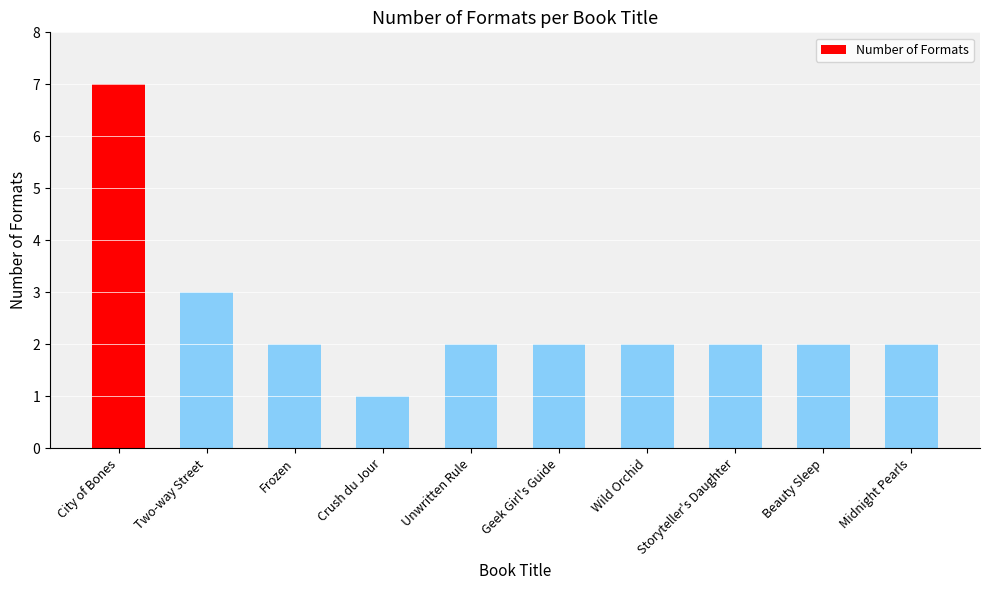

What is the label of the 1st bar from the right?

Midnight Pearls